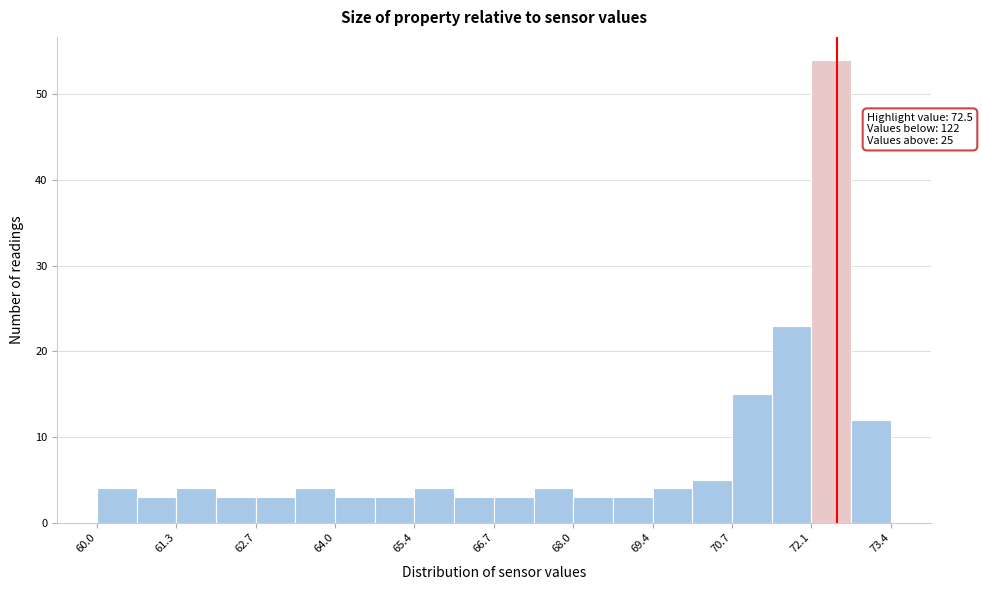

Around what value on the x-axis is the tallest bar? Give the approximate position of its centre, as read against the axis.

72.4